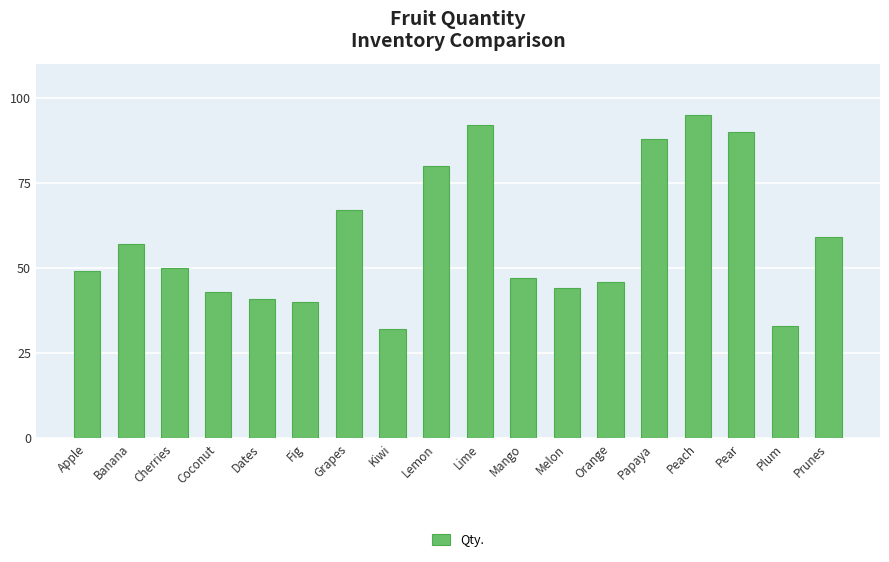

What is the sum of the values at Fig and Papaya?

128